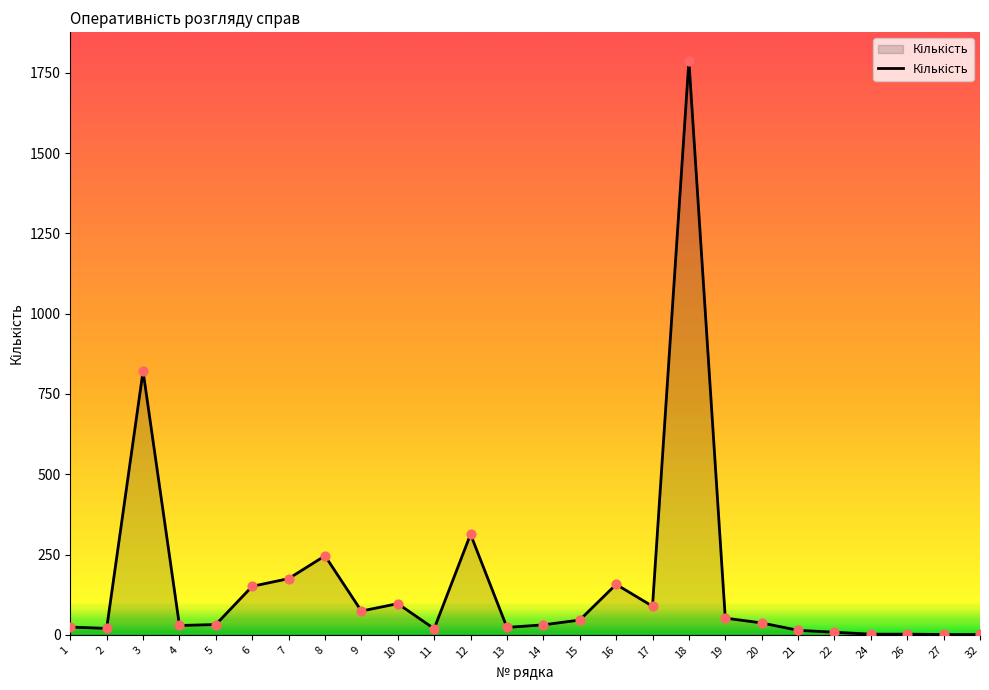

Between 3 and 20, which is larger?

3